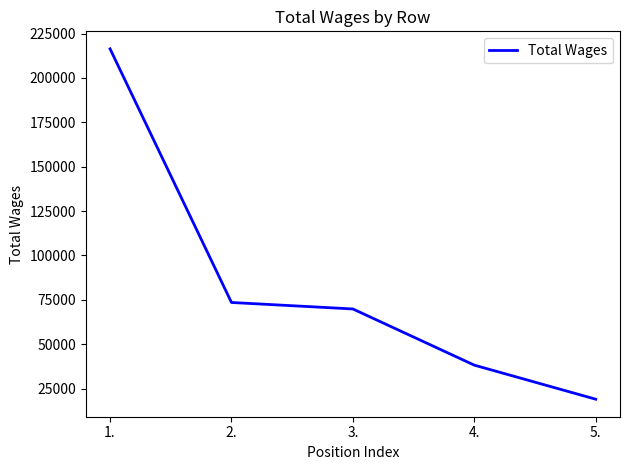

Is it true that the value at 3. is 97944?

False